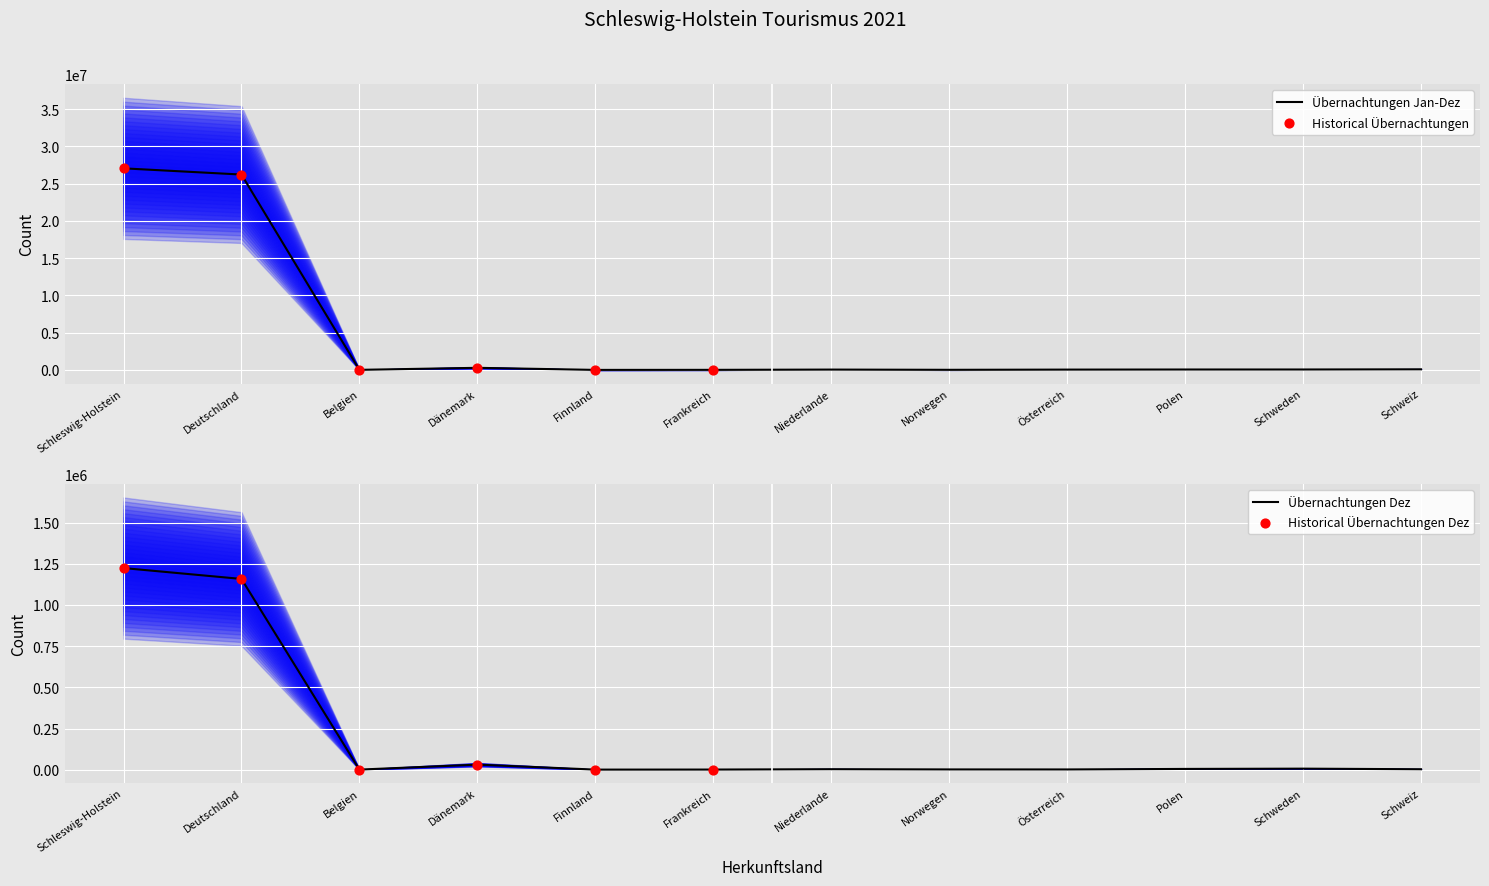

Is the value of Ankünfte Jan-Dez 2021 at Belgien greater than the value of Übernachtungen Jan-Dez 2021 at Frankreich?

No